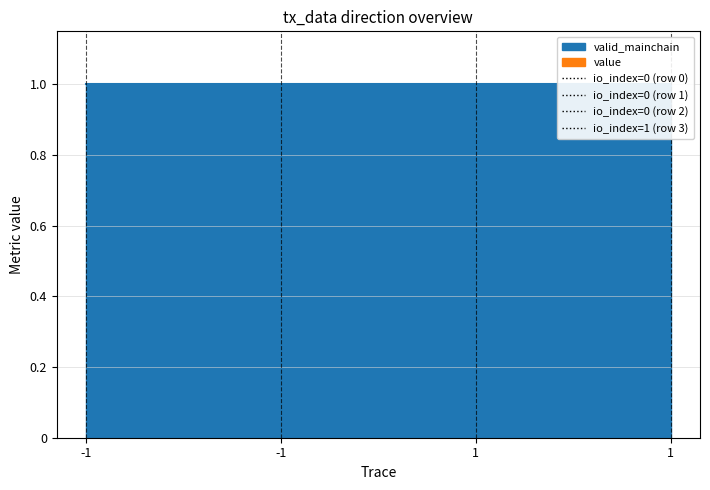

Reading left to right, transcribe all the data shown in this chart.

valid_mainchain: -1=1.0	-1=1.0	1=1.0	1=1.0
value: -1=47.6	-1=47.6	1=47.6	1=47.6